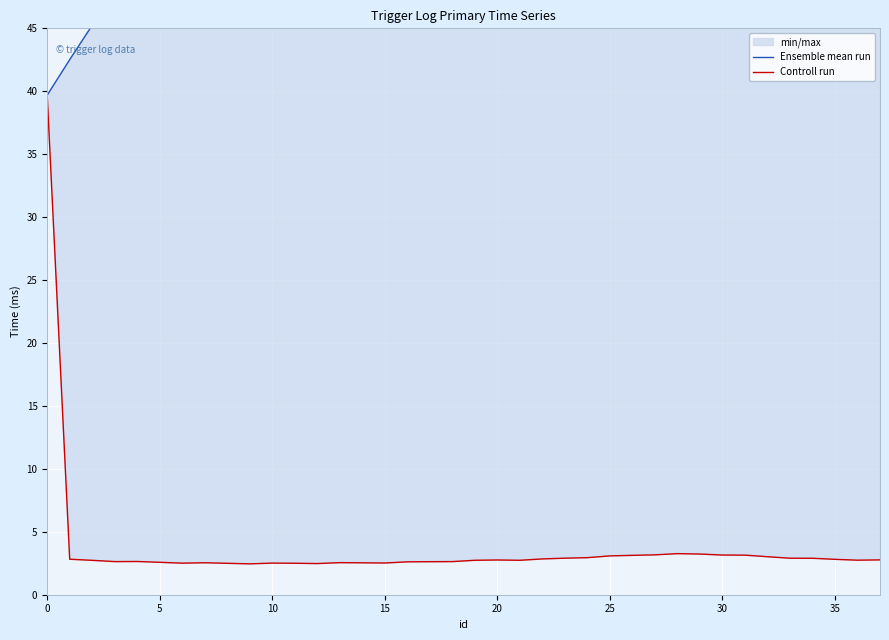

What are all the series names shown in the legend?

Ensemble mean run, Controll run